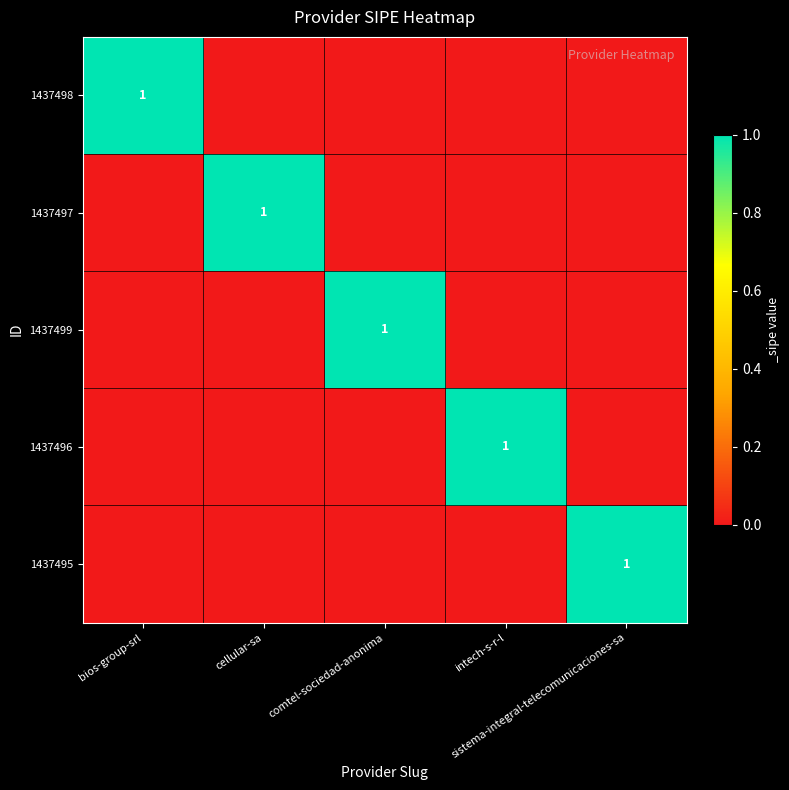

True or false: 1437499 has a value of 2 at comtel-sociedad-anonima.

False